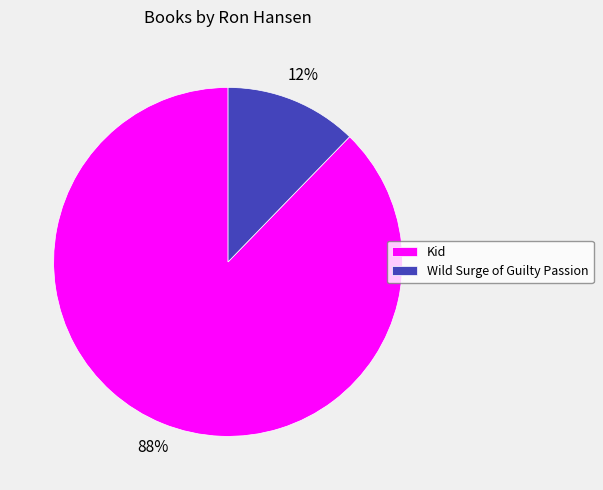

How many slices are in this pie chart?

2